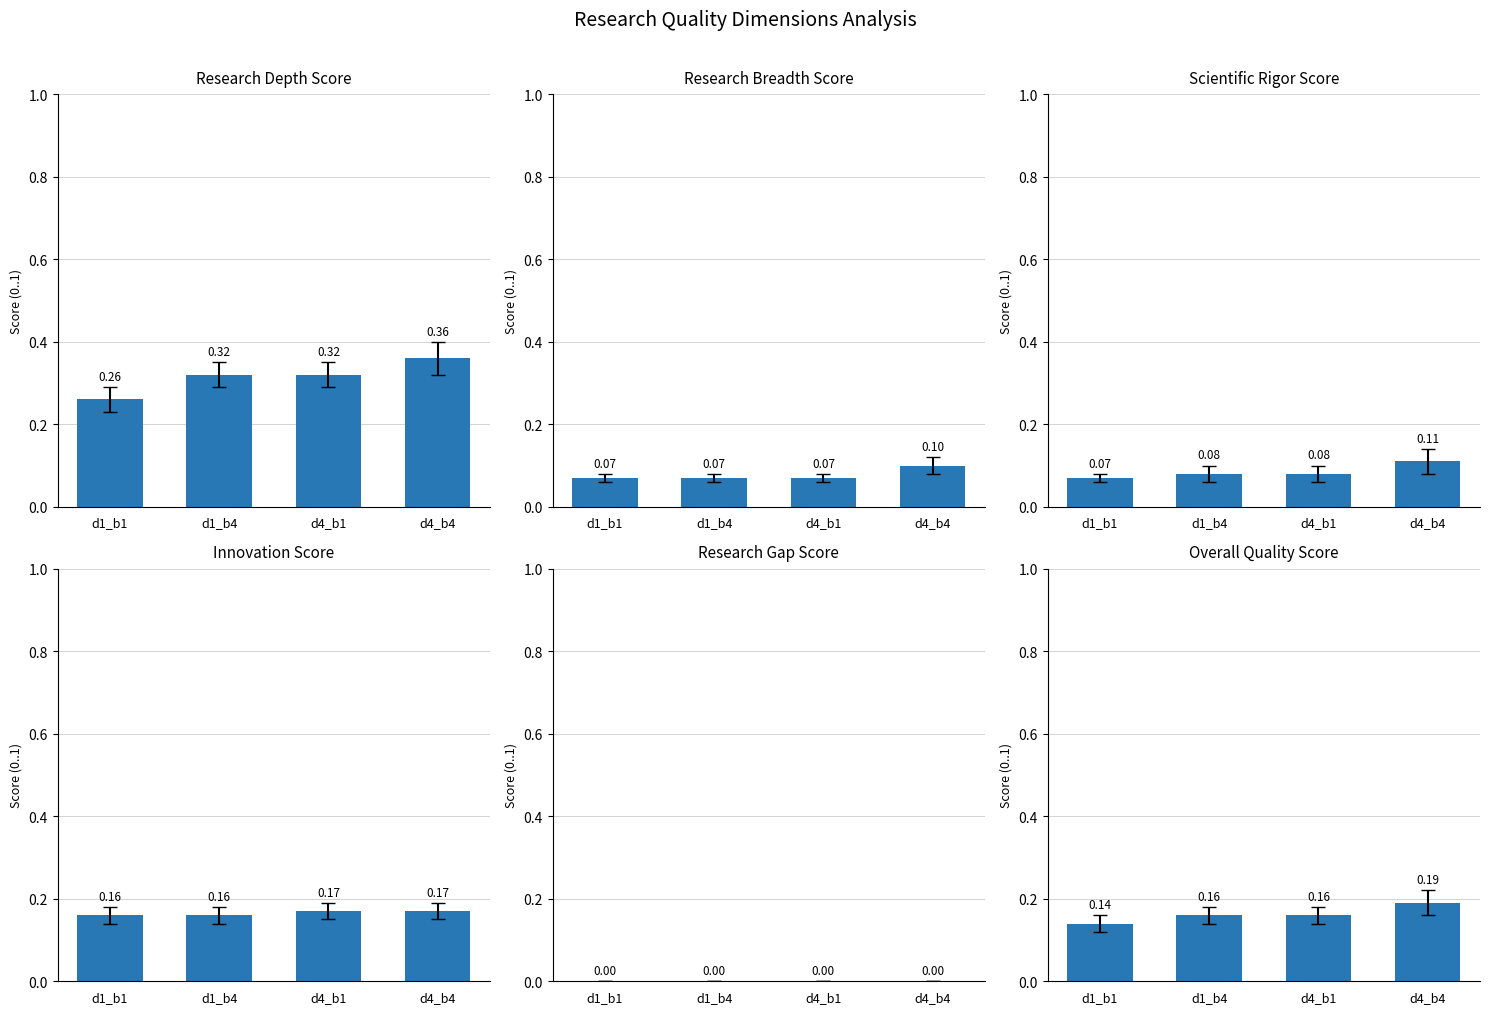

Count the number of categories in the chart.

4